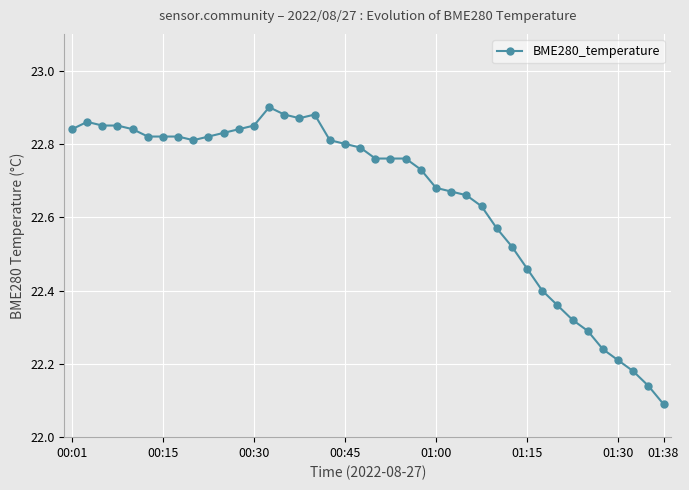

True or false: there are more than 1 points higher than both neighbors.

True